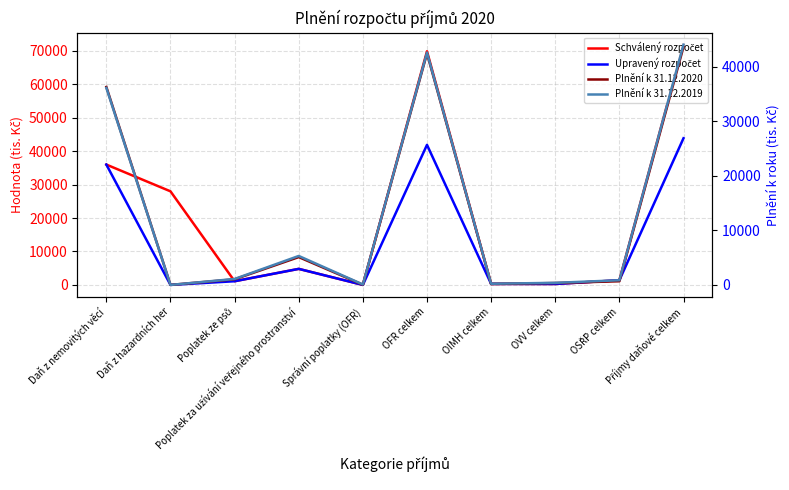

Between Daň z nemovitých věcí and Poplatek za užívání veřejného prostranství, which series saw the biggest shift?

Plnění k 31.12.2020